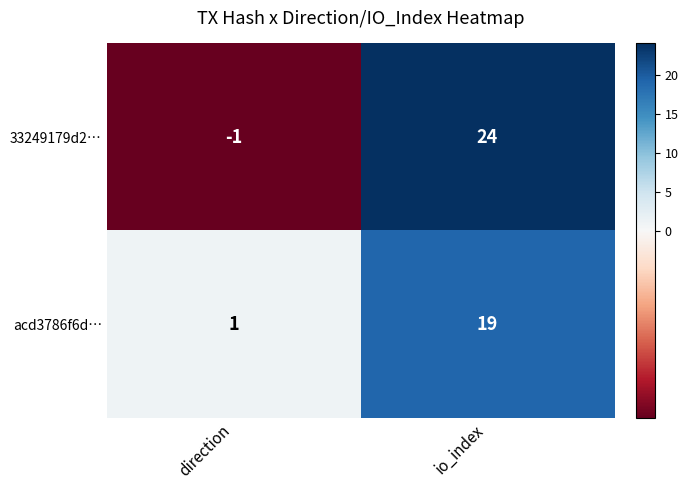

What is the sum of all 33249179d2… values?

23